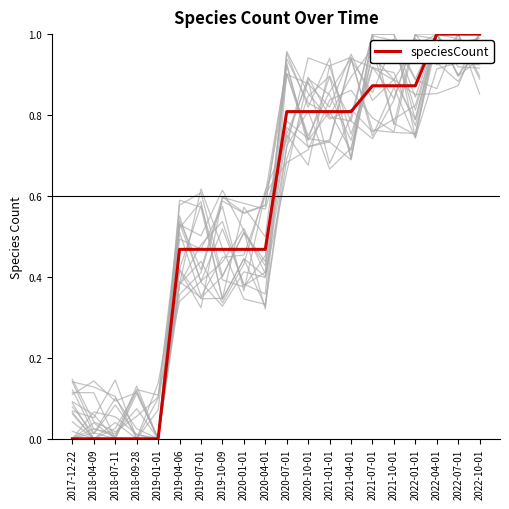

How many values exceed 0?

15